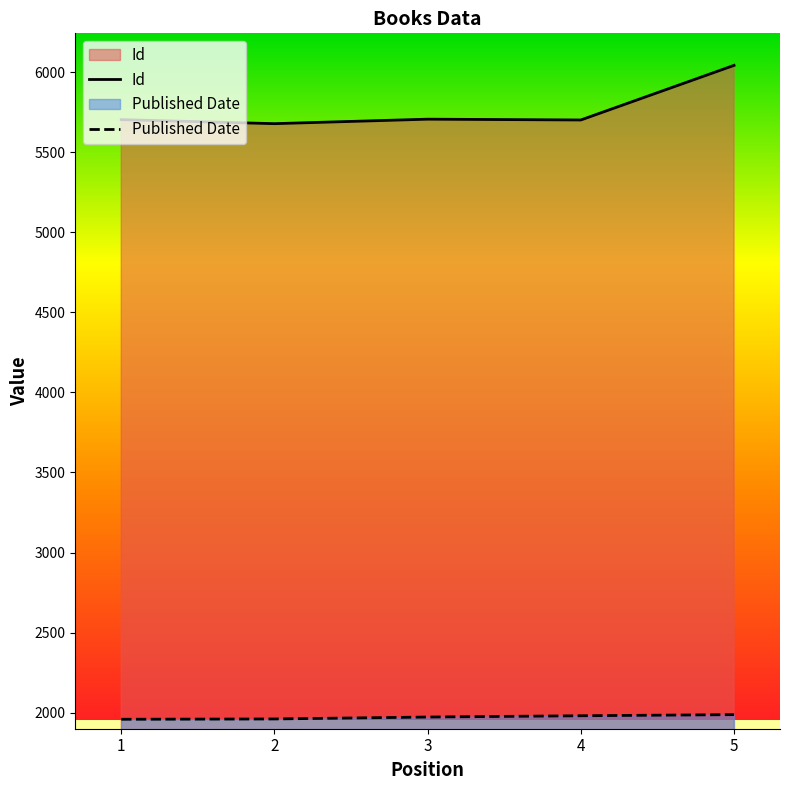

Which series has the largest total across all categories?

Id